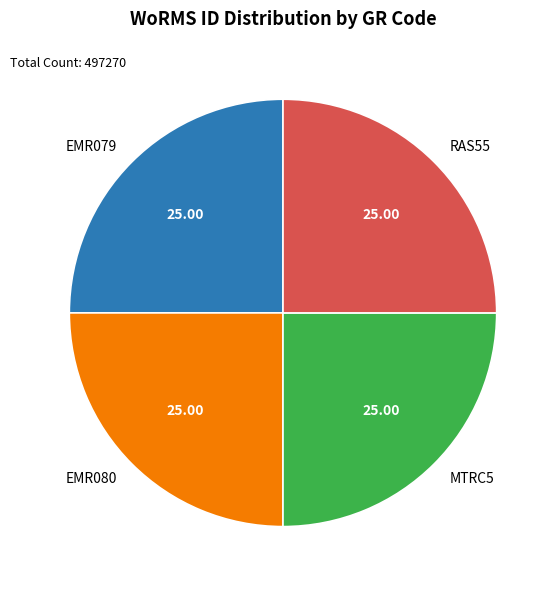

Count the number of slices in the pie.

4